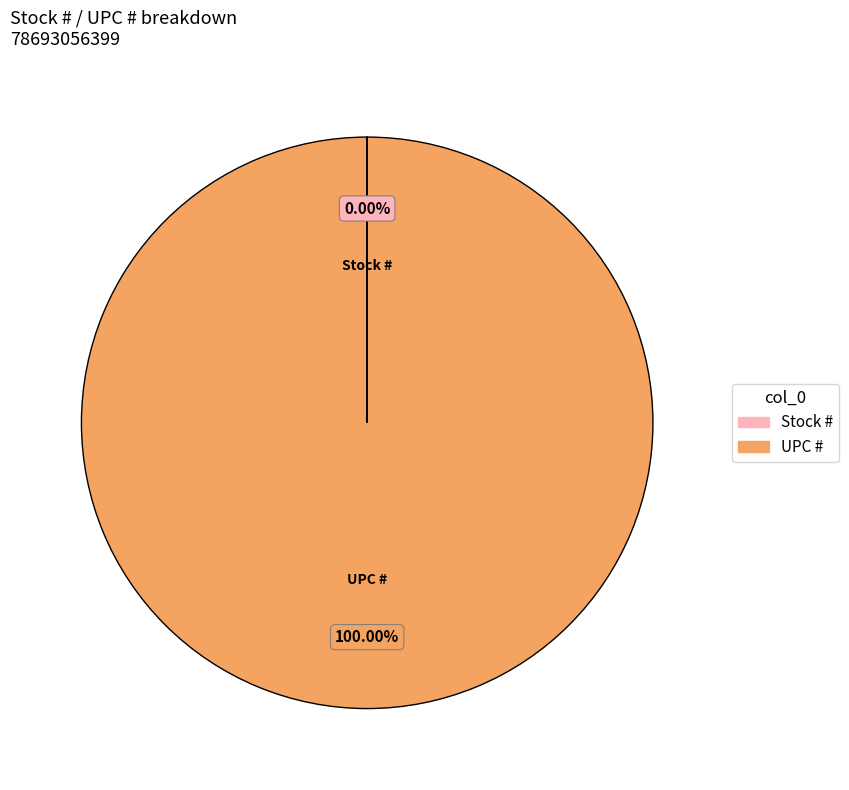

Is there a majority slice in this chart?

Yes